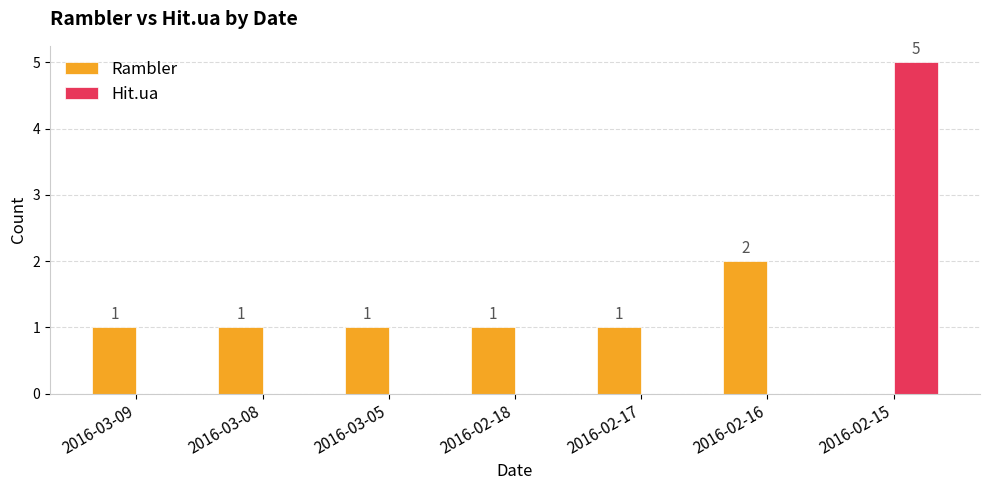

How many values in the Hit.ua series exceed 0?

1